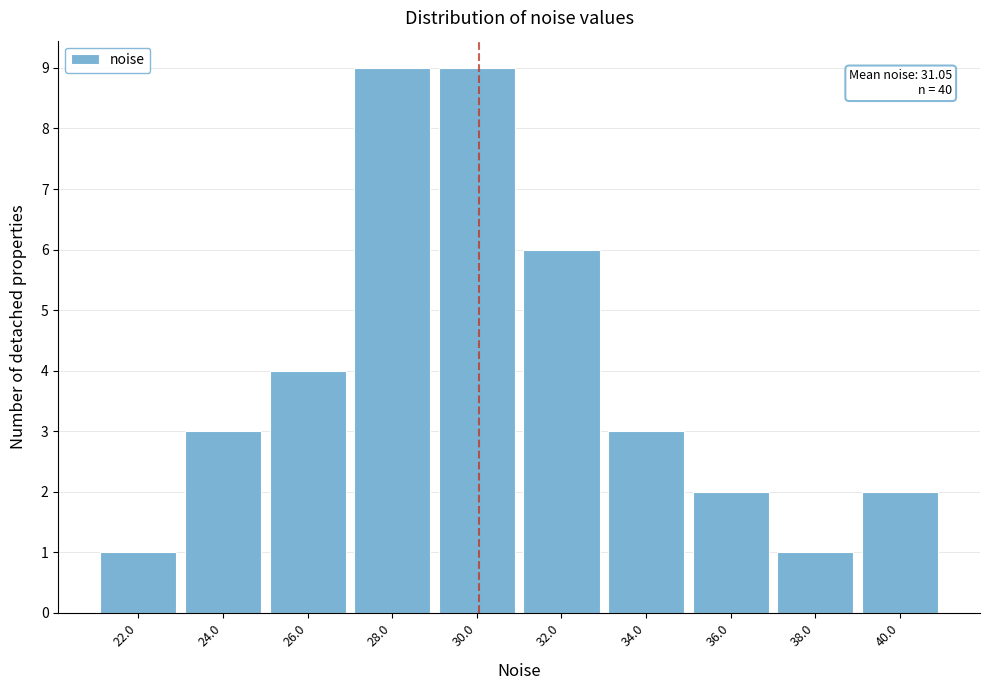

Reading right to left, what are all the values shown in this chart?

2	1	2	3	6	9	9	4	3	1